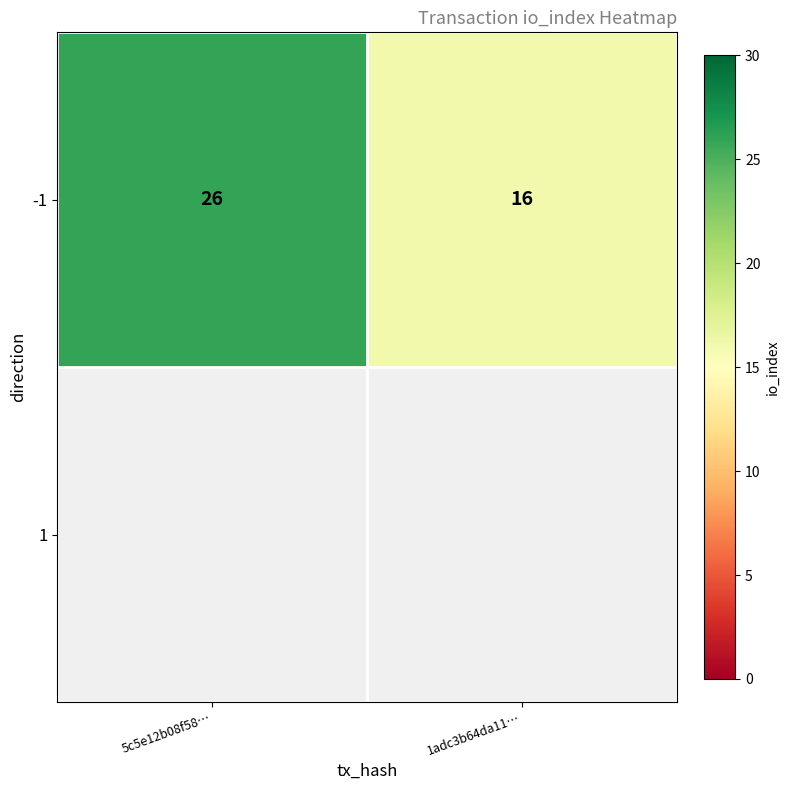

Approximately how many times larger is the value at 5c5e12b08f58… compared to 1adc3b64da11…?

1.6